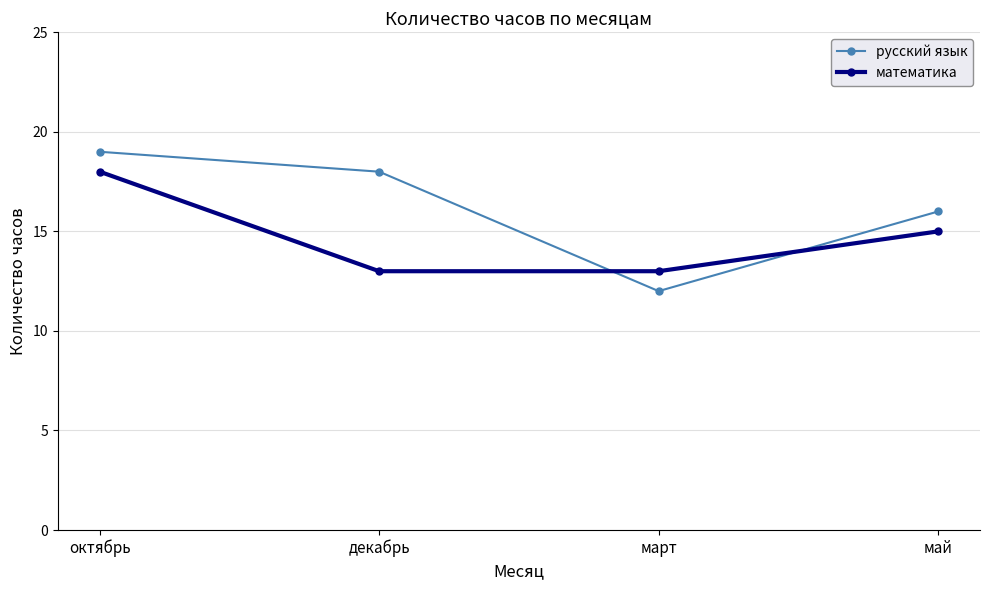

Reading left to right, extract all data points from this chart.

русский язык: октябрь=19	декабрь=18	март=12	май=16
математика: октябрь=18	декабрь=13	март=13	май=15